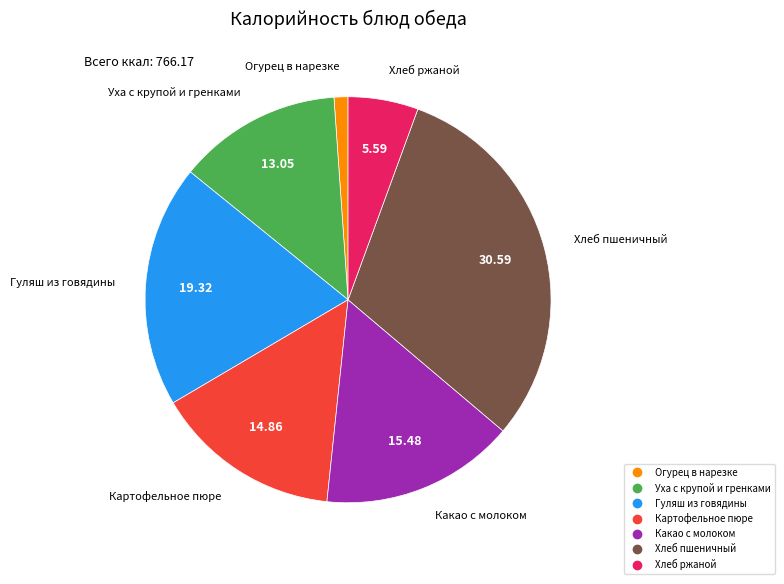

Is there a majority slice in this chart?

No